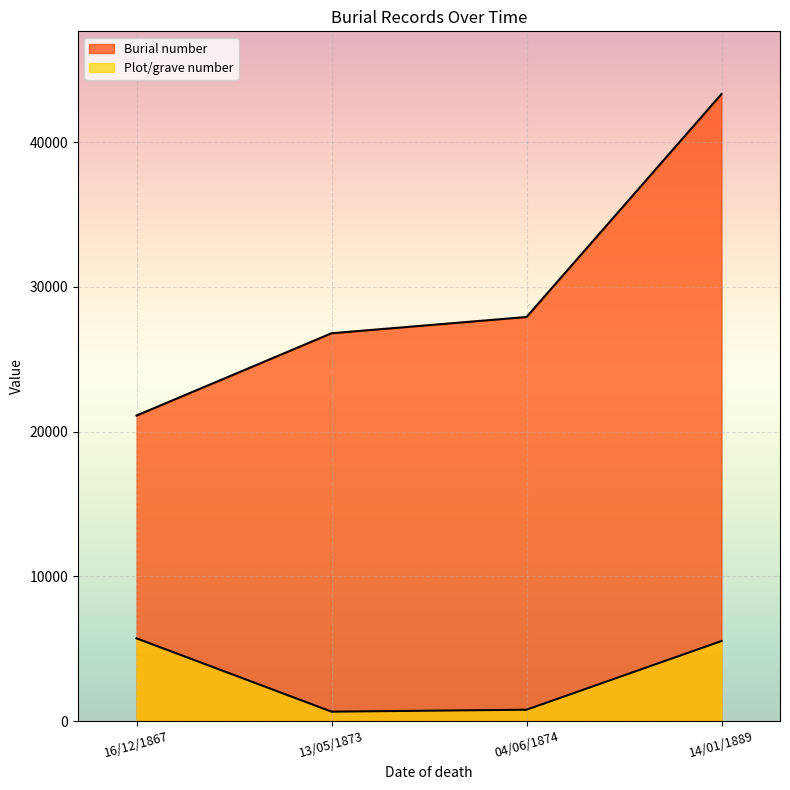

At how many categories does at least one series exceed 37206?

1